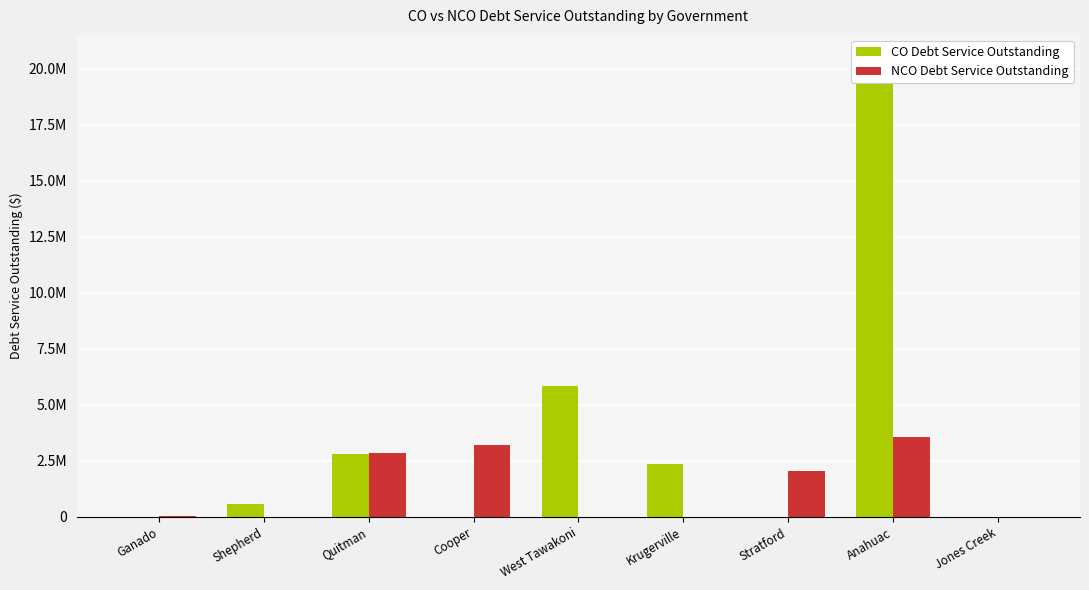

What is the sum of all CO Debt Service Outstanding values?

32080688.7